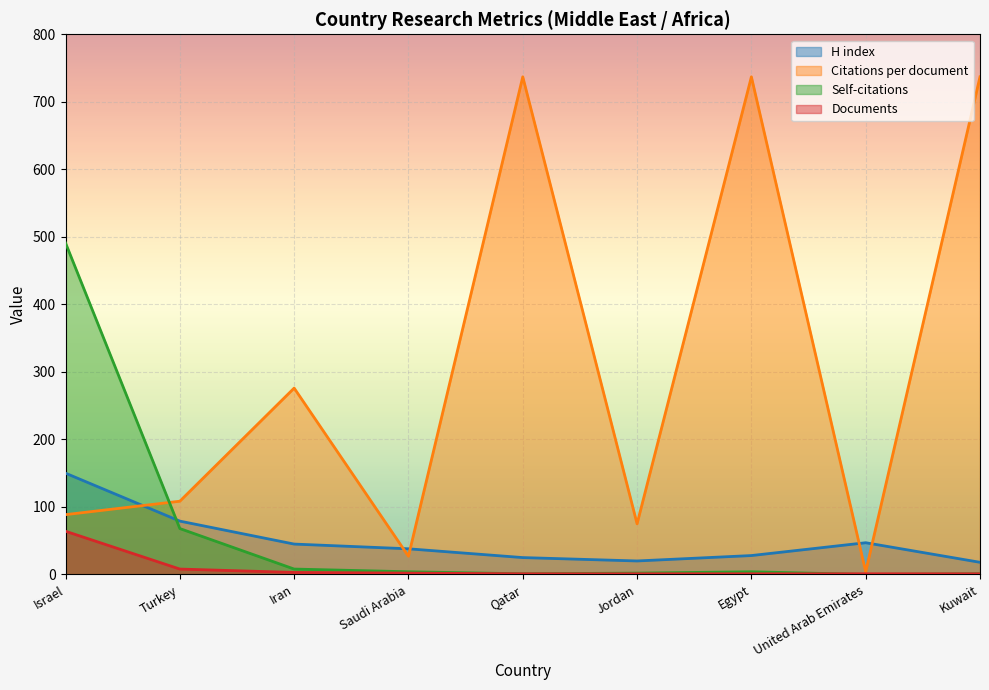

Count the number of data series in this chart.

4